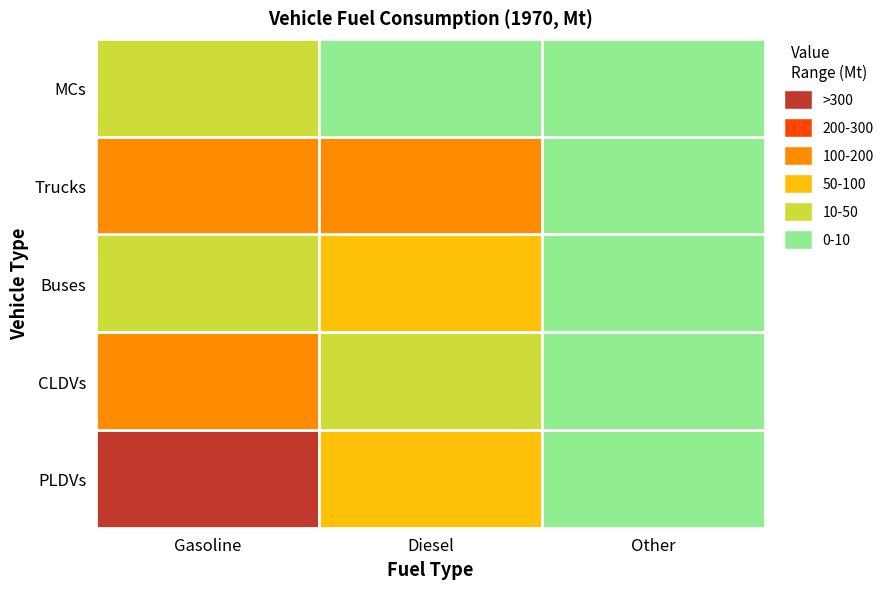

What is the difference between the maximum and minimum values in the Trucks series?

188.5